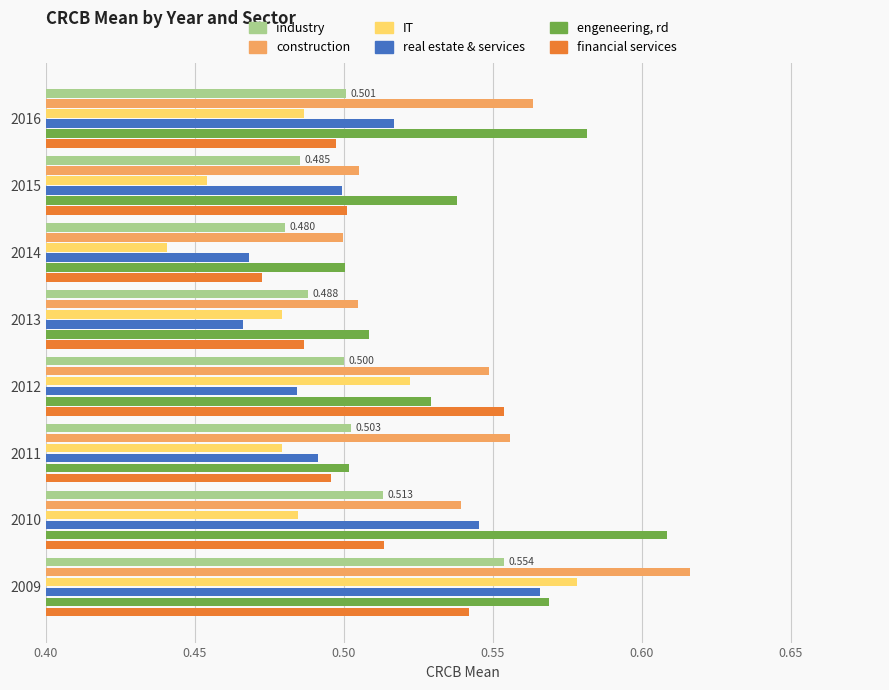

Rank the series at 2010 from lowest to highest value.

IT, industry, financial services, construction, real estate & services, engeneering, rd